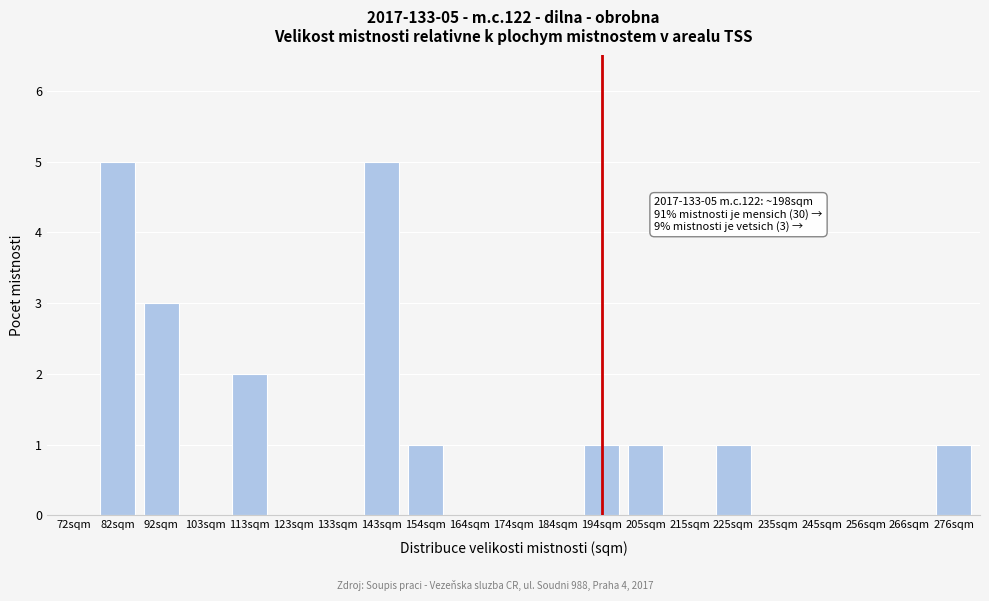

Reading left to right, what are all the values shown in this chart?

72sqm=0	82sqm=5	92sqm=3	103sqm=0	113sqm=2	123sqm=0	133sqm=0	143sqm=5	154sqm=1	164sqm=0	174sqm=0	184sqm=0	194sqm=1	205sqm=1	215sqm=0	225sqm=1	235sqm=0	245sqm=0	256sqm=0	266sqm=0	276sqm=1